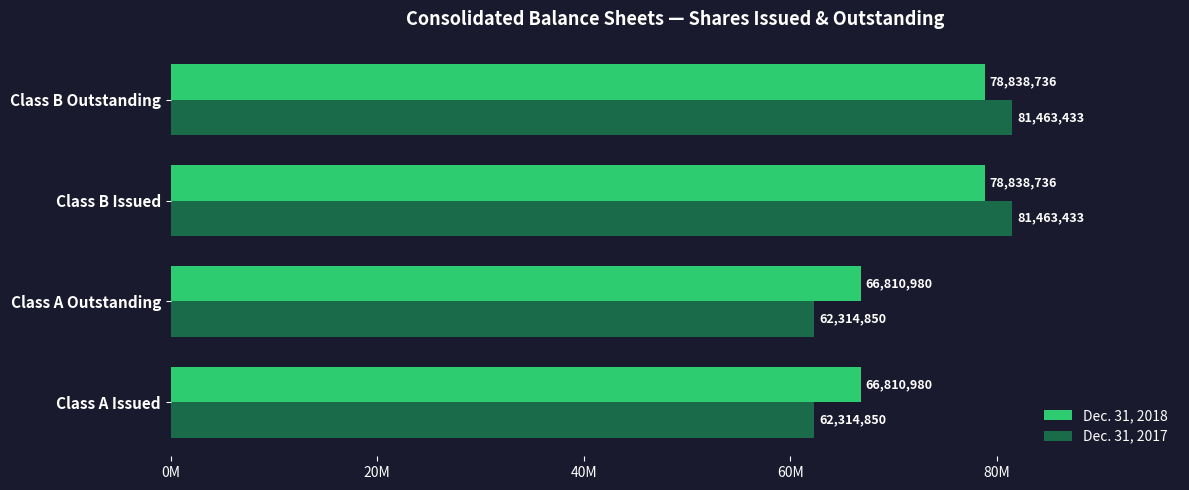

What are all the series names shown in the legend?

Dec. 31, 2018, Dec. 31, 2017